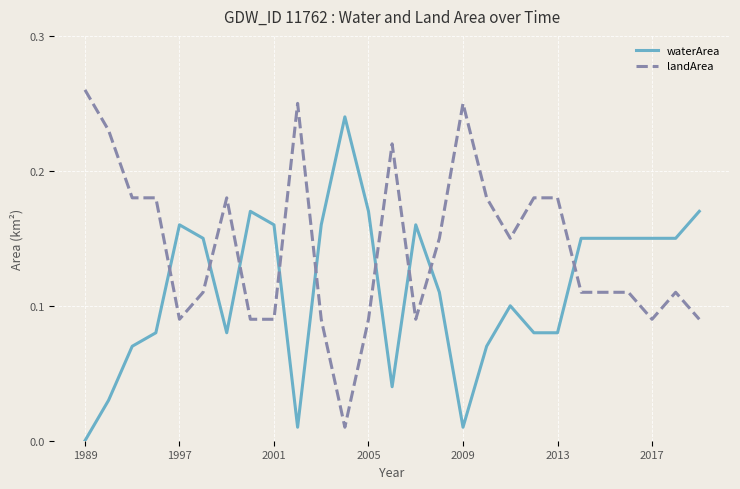

Rank the series by their average value, from highest to lowest.

landArea, waterArea